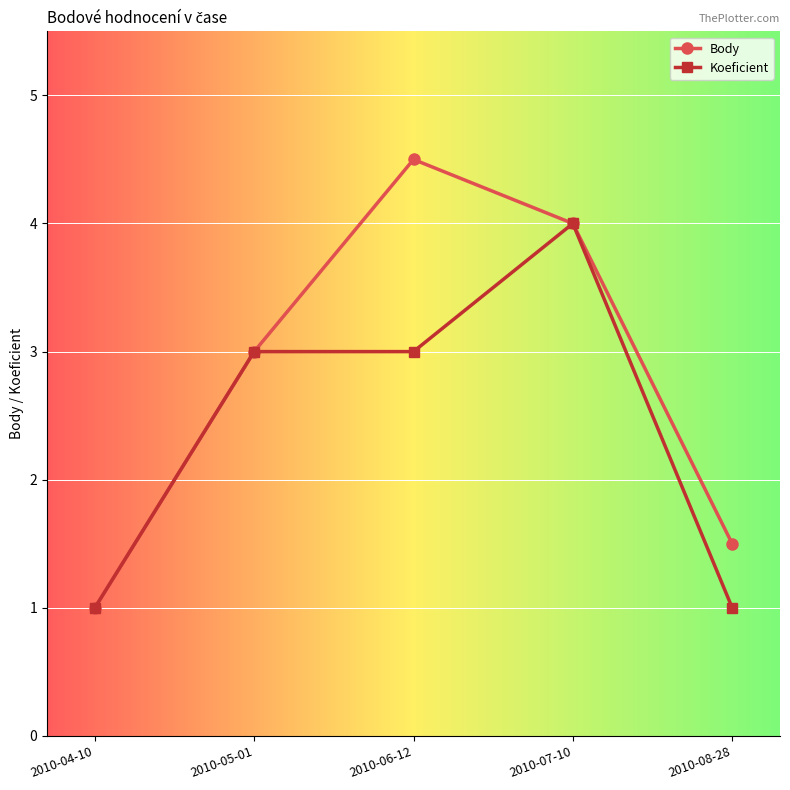

True or false: Body has a value of 1.5 at 2010-06-12.

False